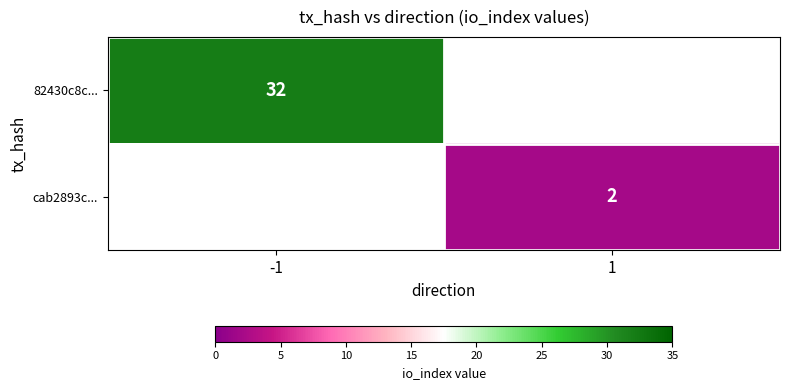

True or false: 82430c8c... has a value of 14 at -1.

False